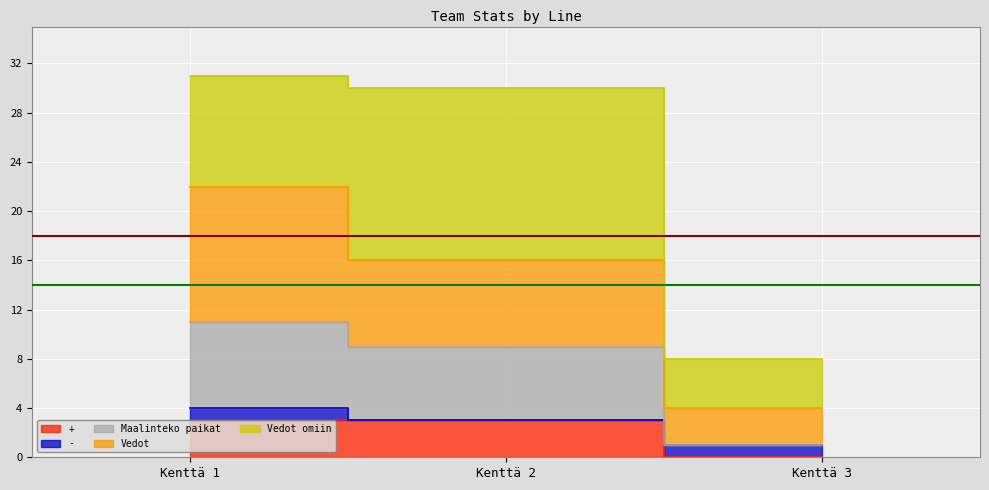

Between Kenttä 2 and Kenttä 3, which is larger?

Kenttä 2